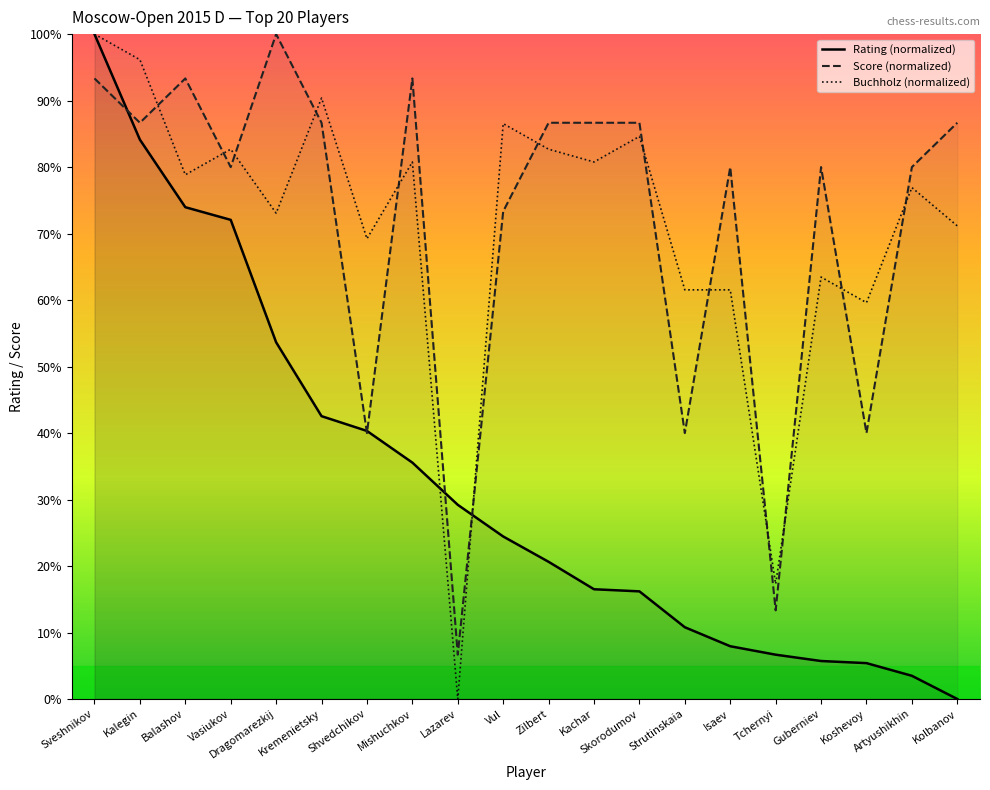

Which category has the highest value across all series?

Sveshnikov